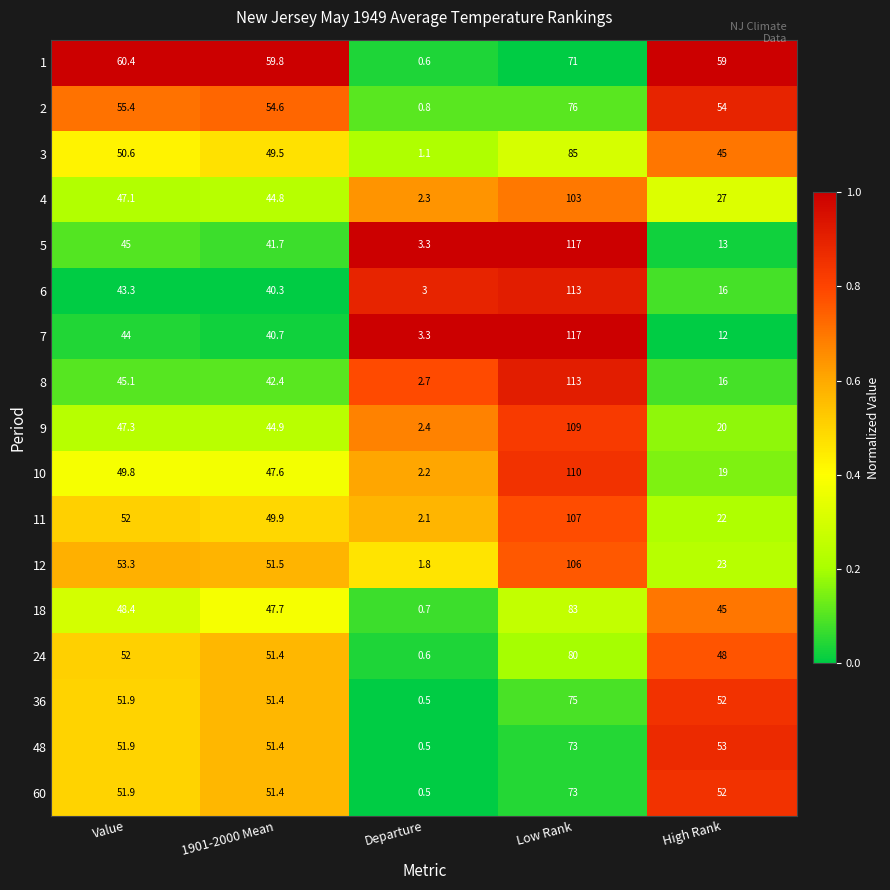

The value of 5 at Low Rank is 40.8. True or false?

False